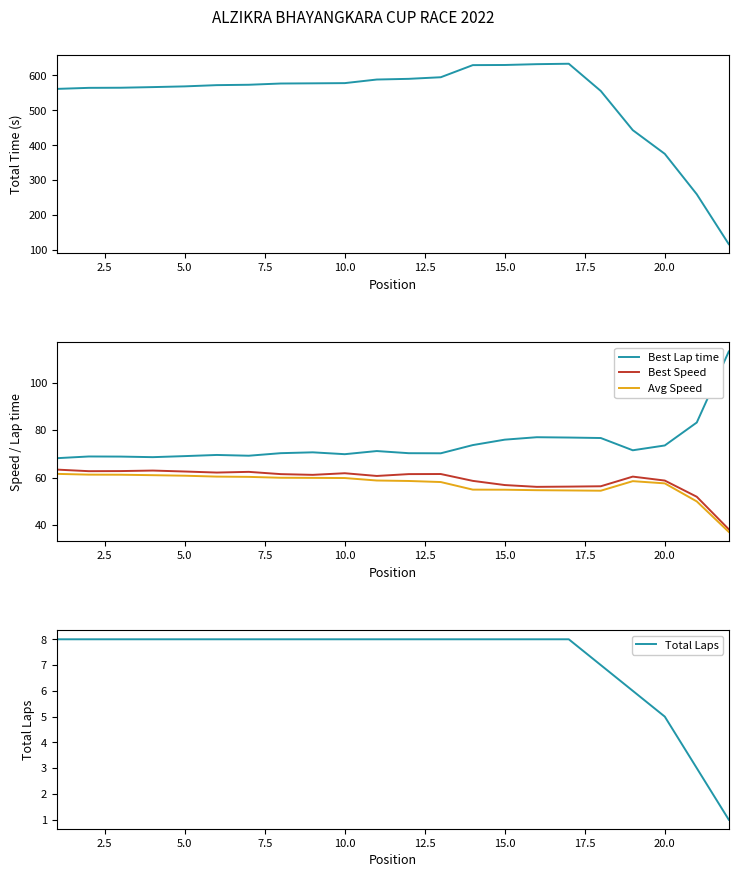

What is the average value of the Total Time series?

534.2